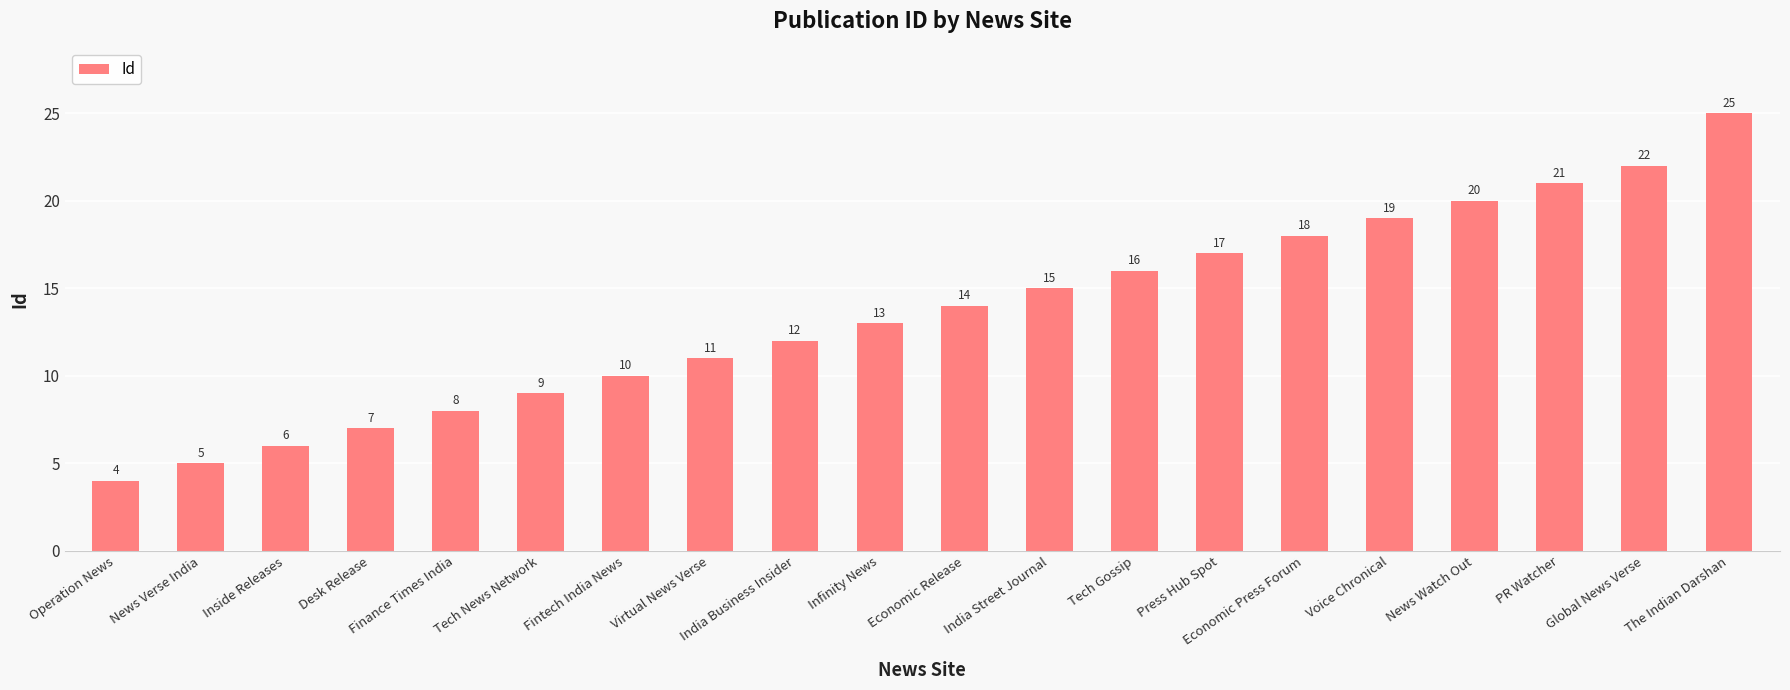

What is the average value?

14